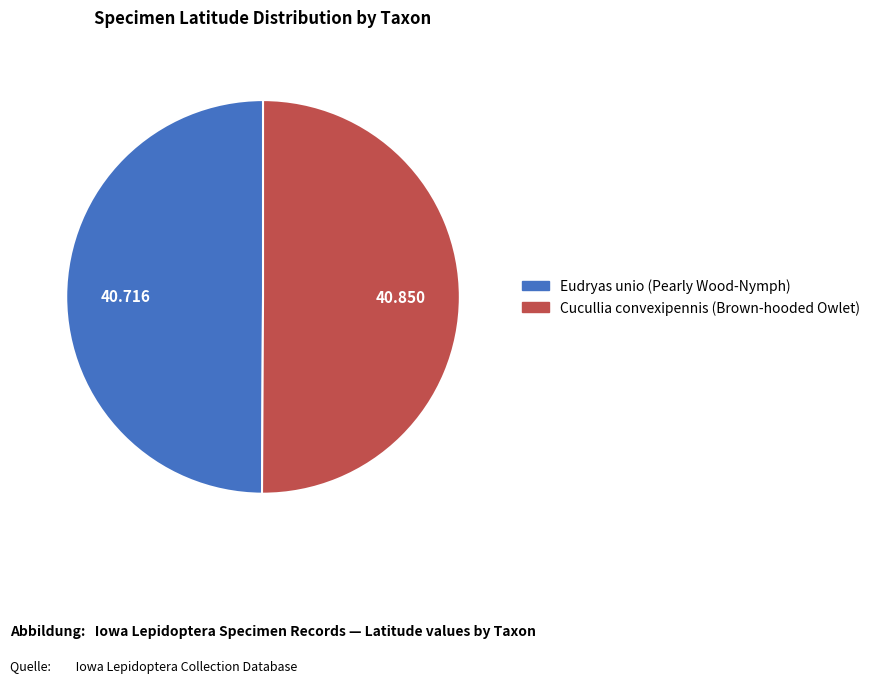

Is it true that Cucullia convexipennis (Brown-hooded Owlet) is 60% of the pie?

False